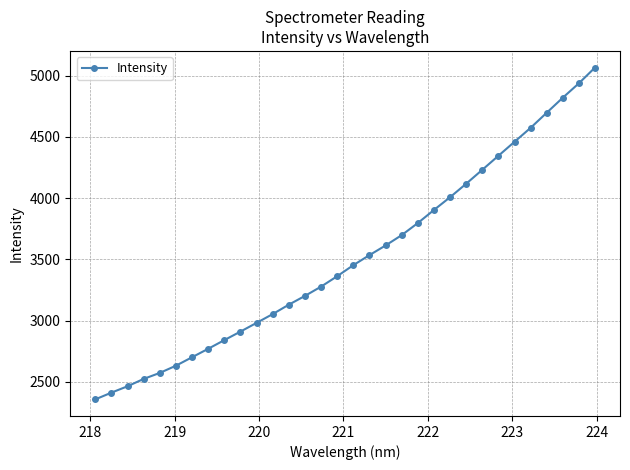

What is the difference between the second highest and second lowest values?

2526.0